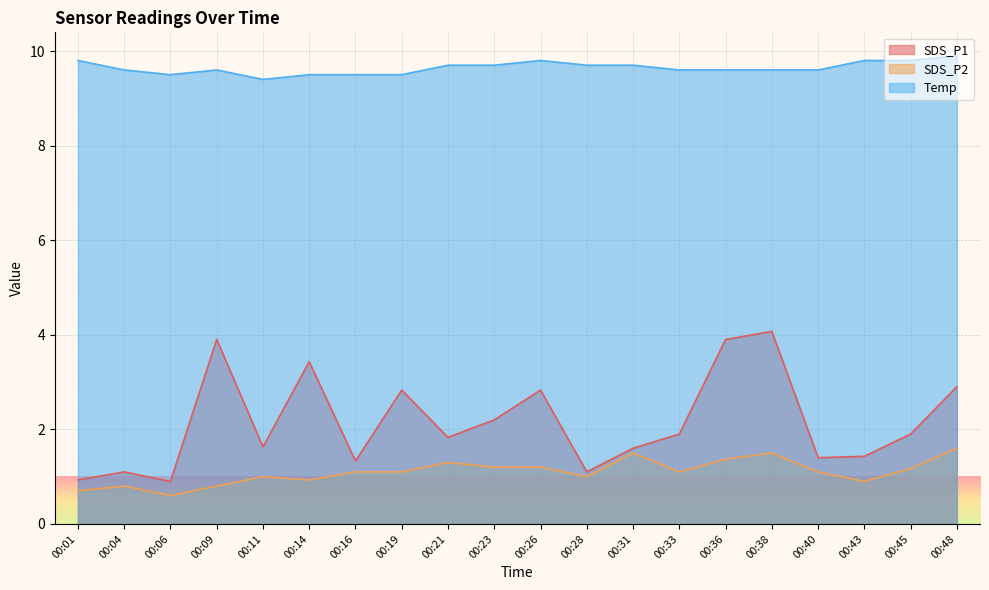

How many lines are shown in the chart?

3